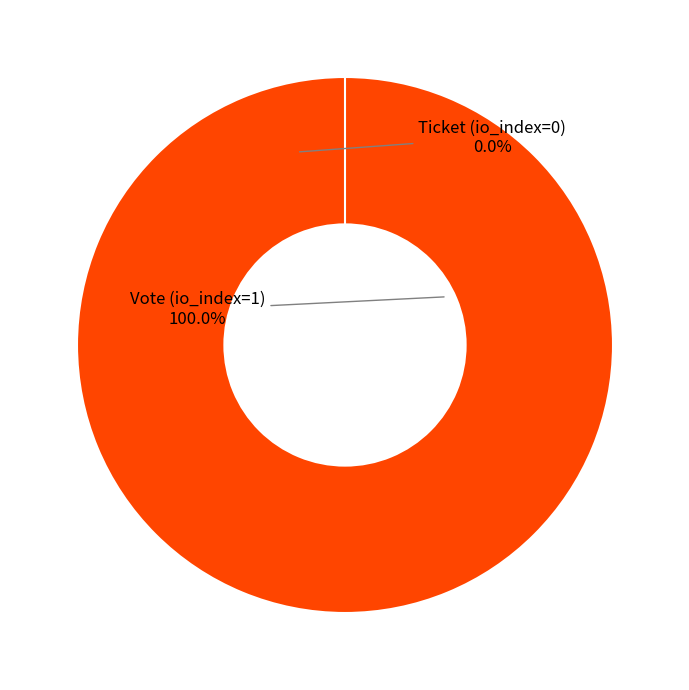

What percentage do Ticket (io_index=0) and Vote (io_index=1) together represent?

100.0%